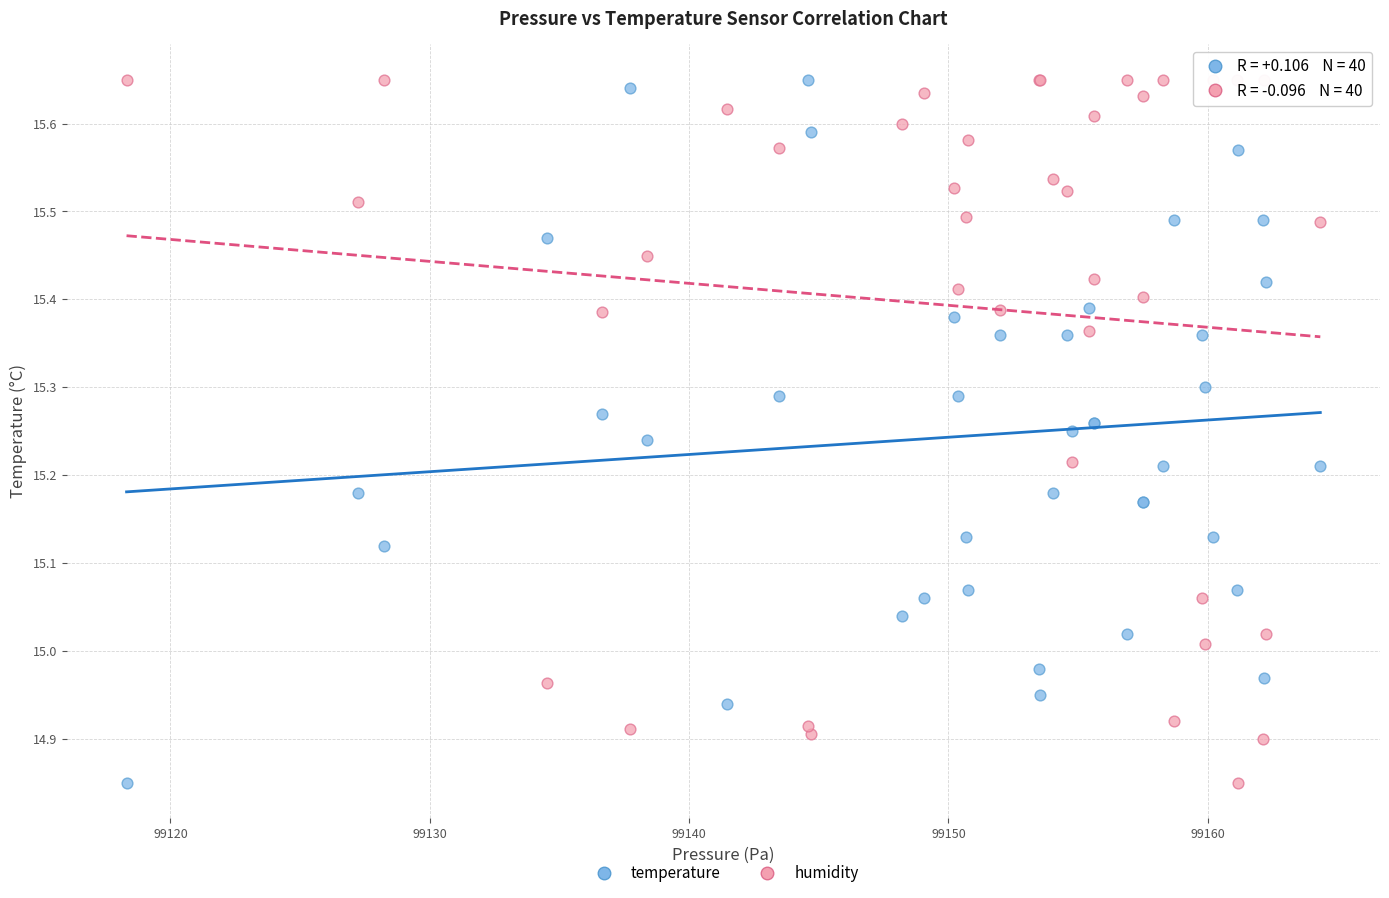

What is the X range (max minus min) for the scatter plot?

46.0